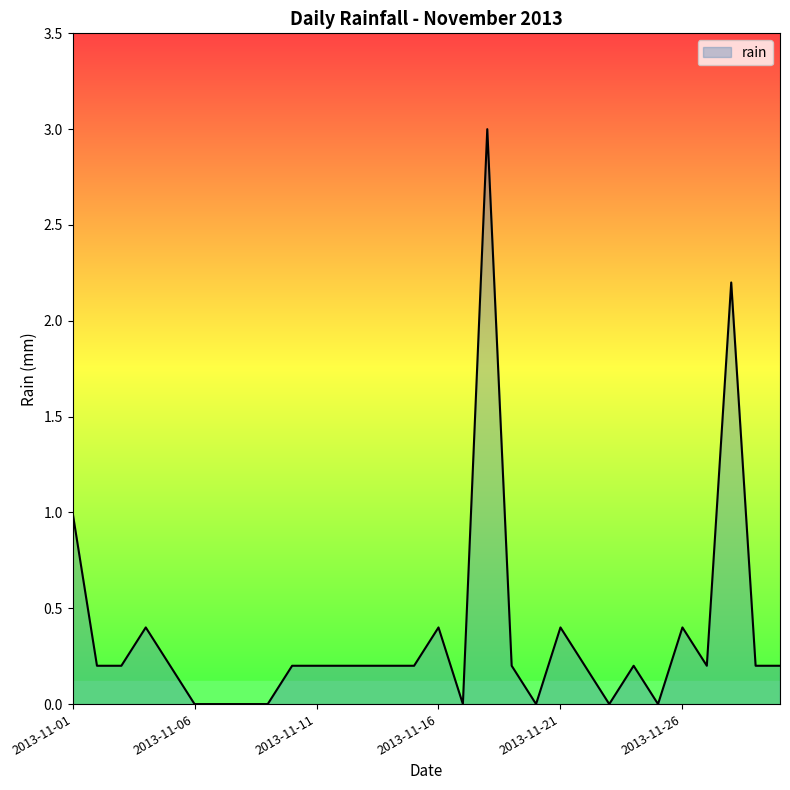

What is the greatest value displayed?

3.0